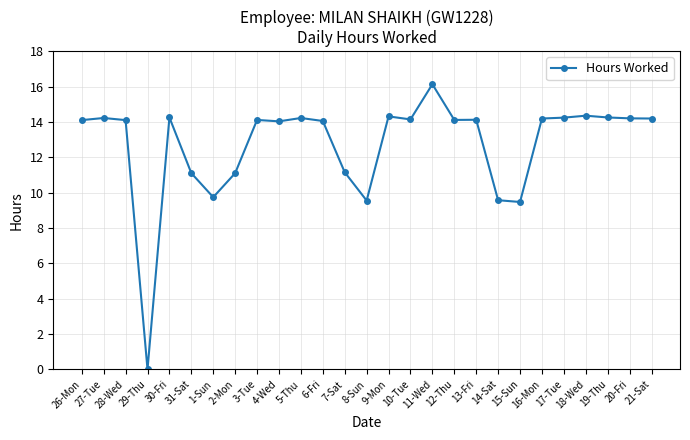

What is the average value?

12.7